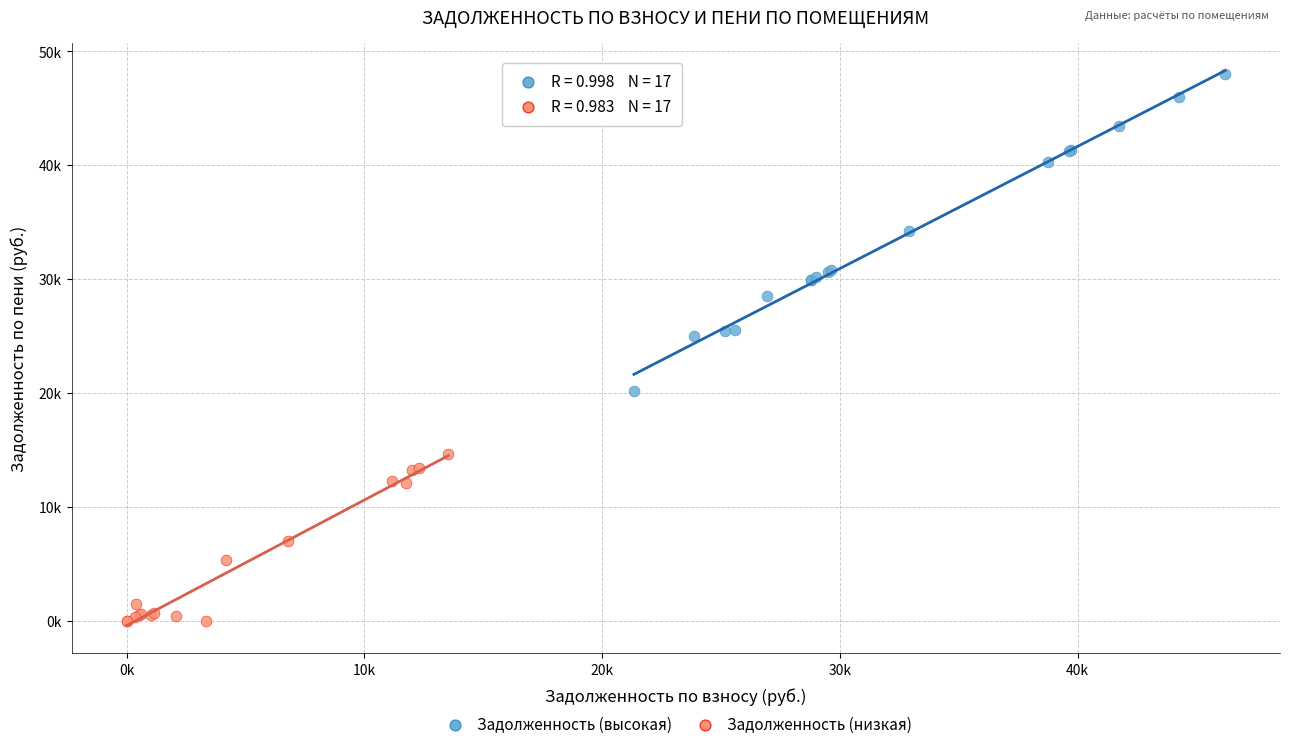

What are all the series names shown in the legend?

Задолженность (высокая), Задолженность (низкая)